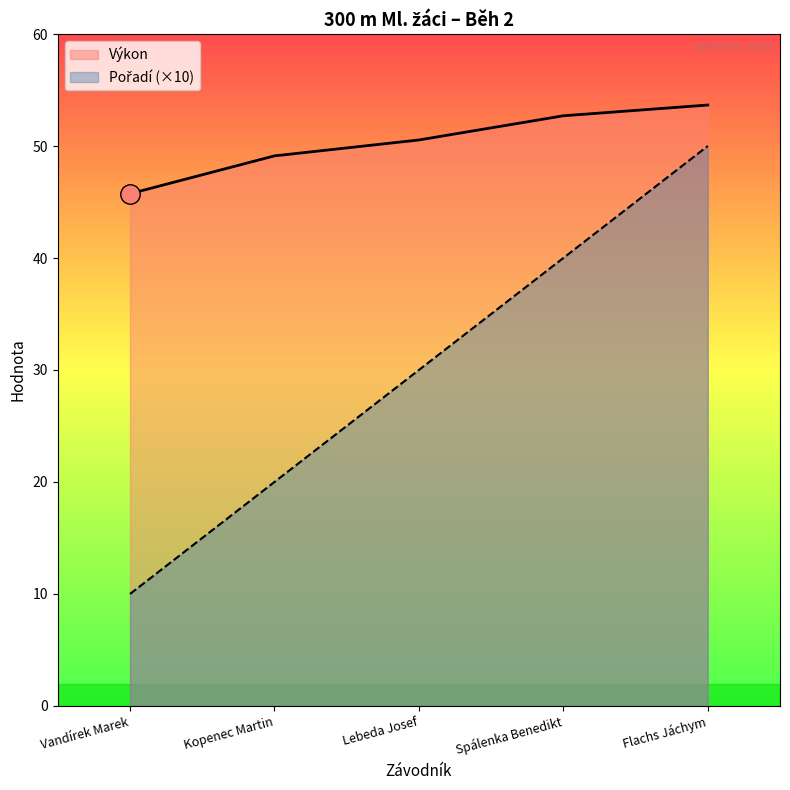

Where is Pořadí nearest to the value 30?

Lebeda Josef